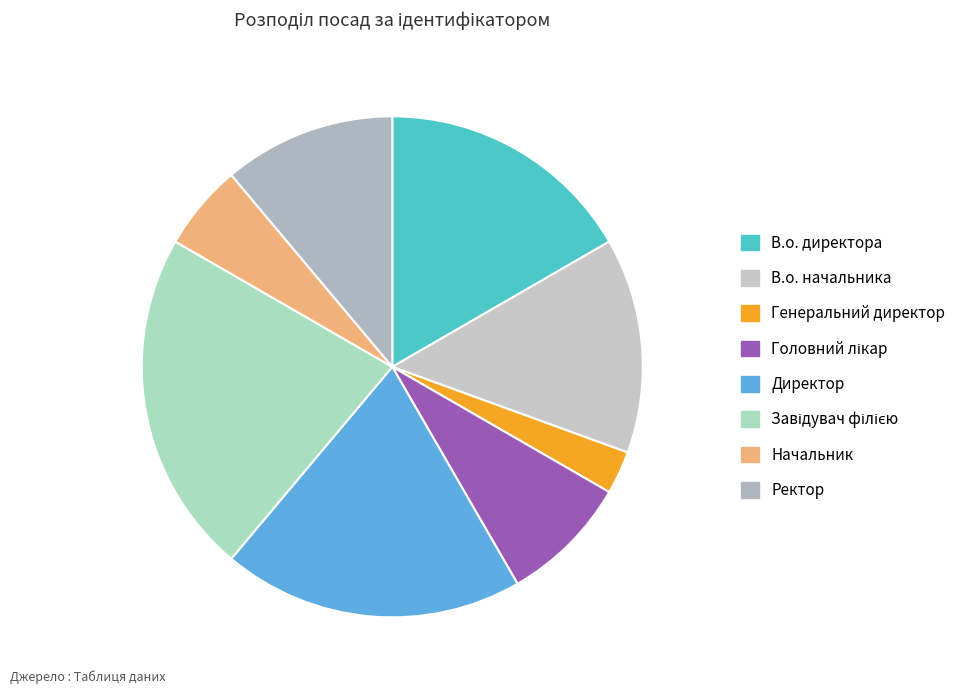

Is Директор the majority of the pie?

No